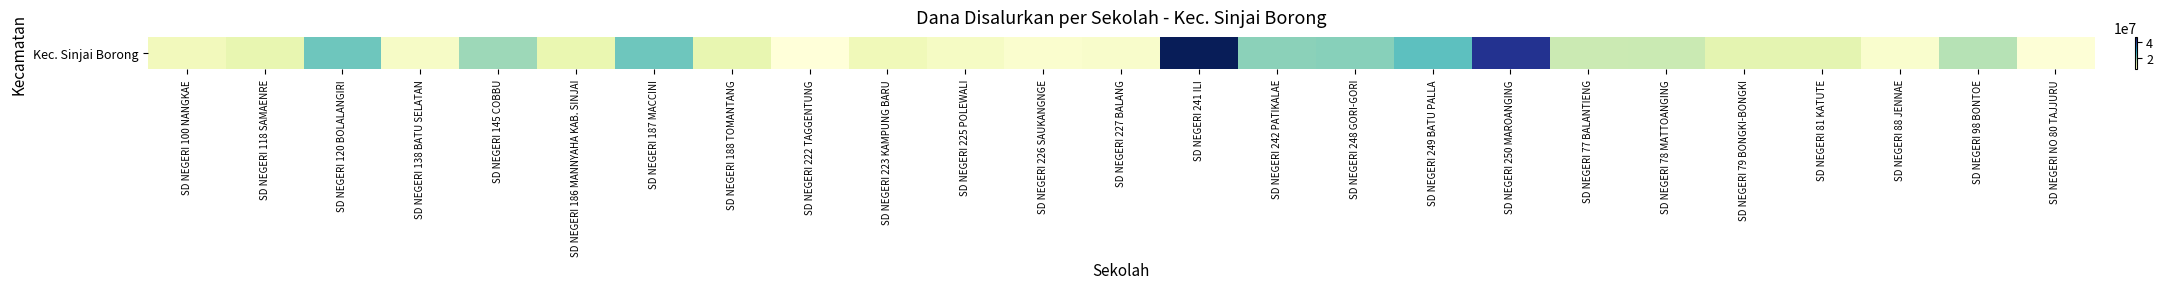

Is it true that the value at SD NEGERI 222 TAGGENTUNG is 5400000?

True